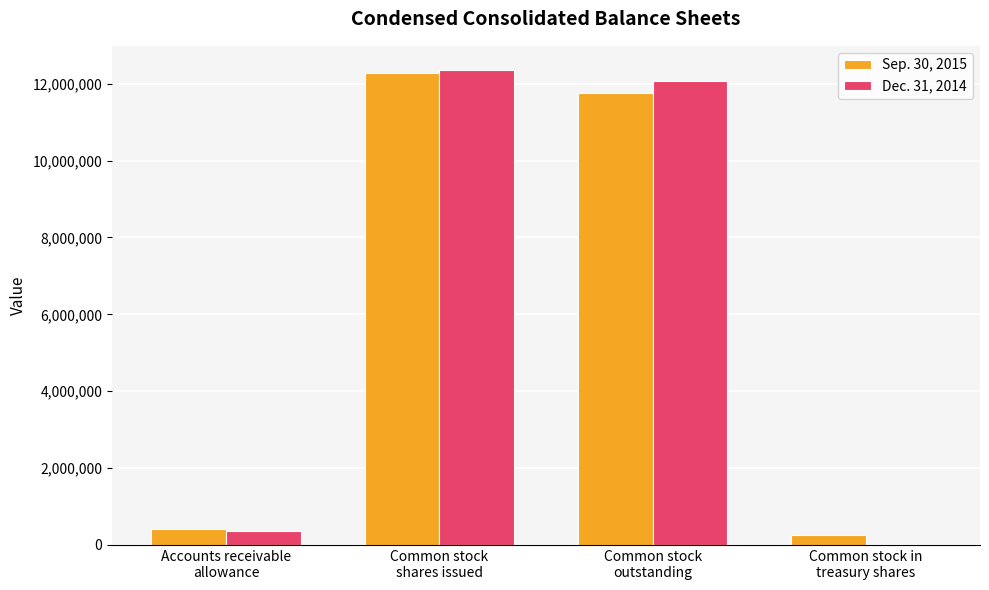

What is the maximum value shown in the chart?

12365690